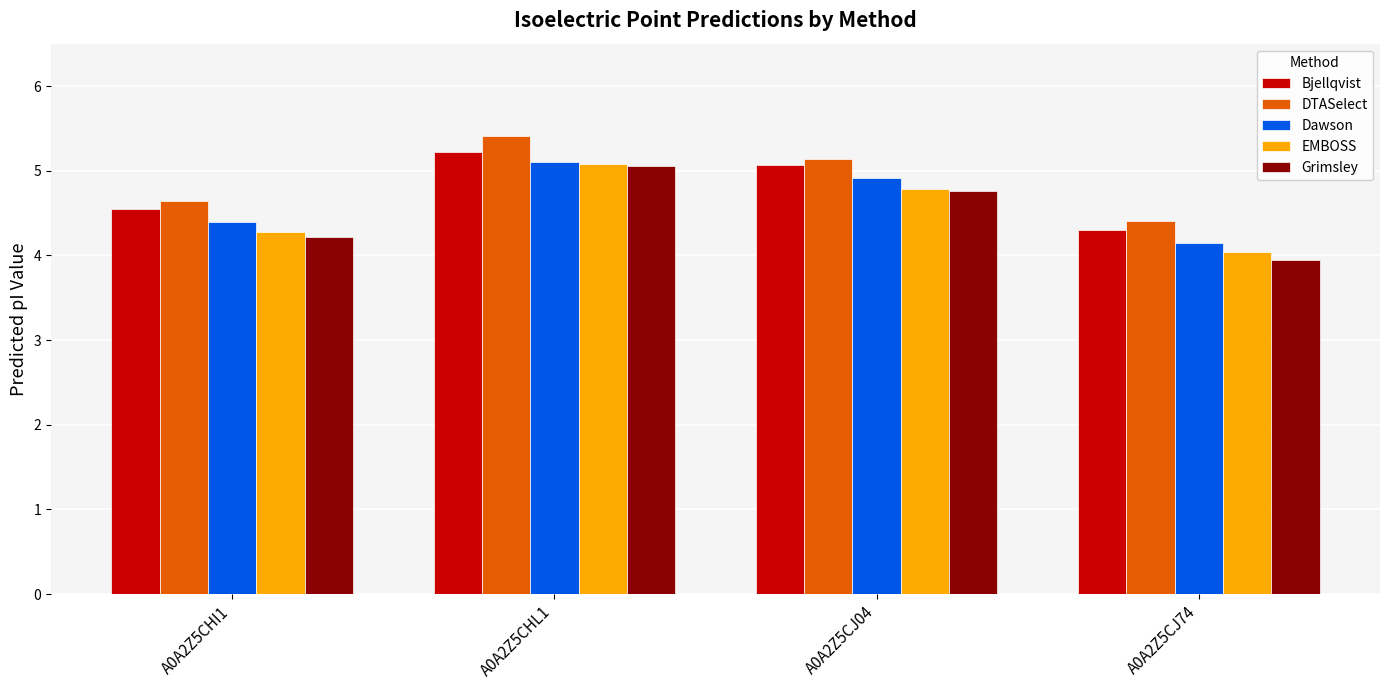

Which series has the largest total across all categories?

DTASelect